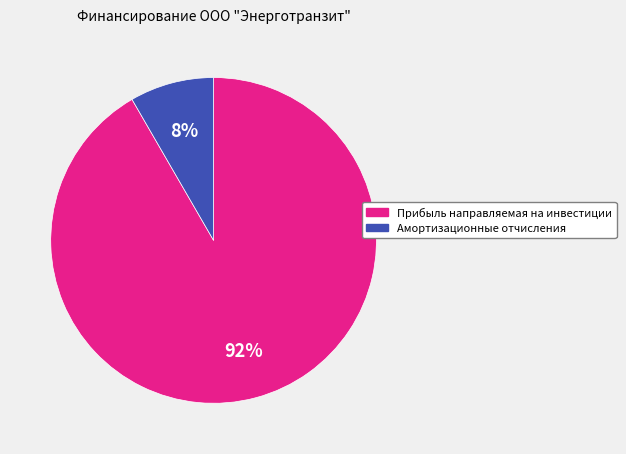

To the nearest percent, what percentage of the pie is Амортизационные отчисления?

8%